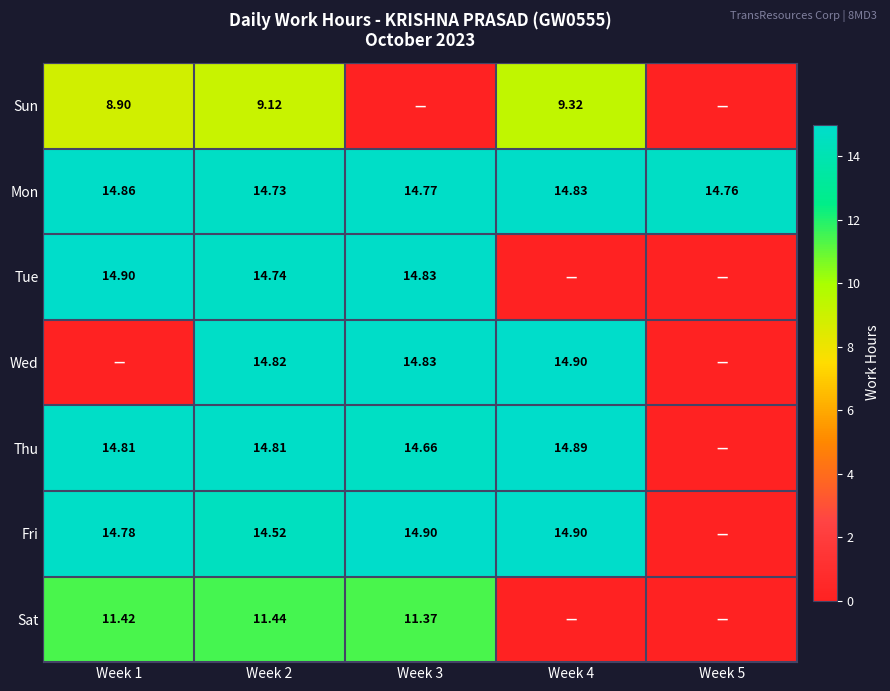

Read the Thu value at Week 1.

14.8